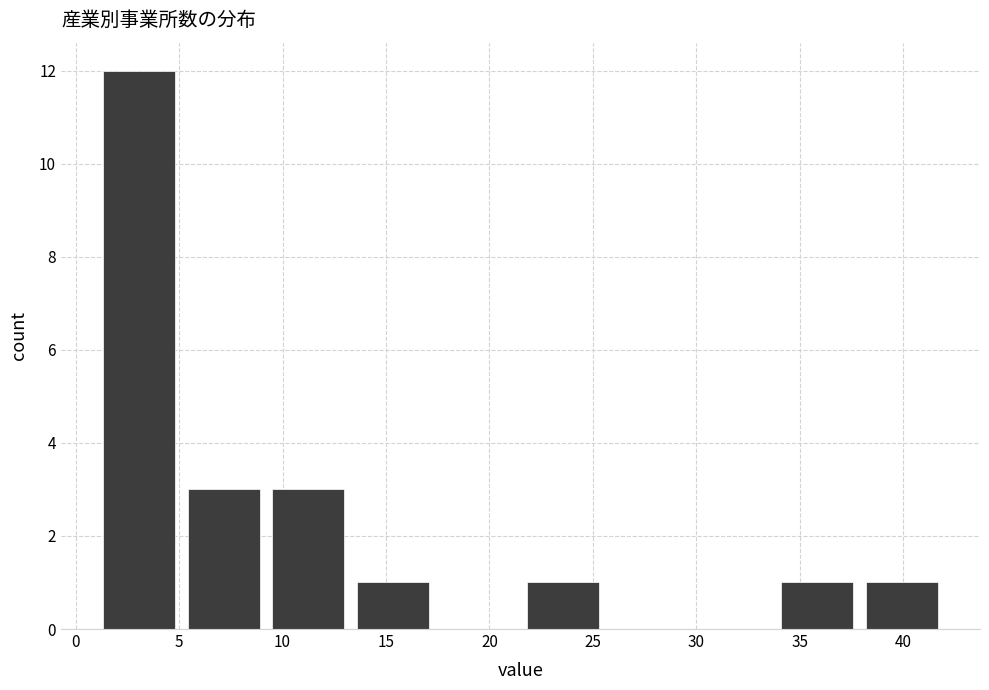

What is the height of the bar covering 1.0 to 5.1 on the x-axis? Neither the bar edges nor the heights are printed on the chart, so give them approximately, as read against the axes.

12